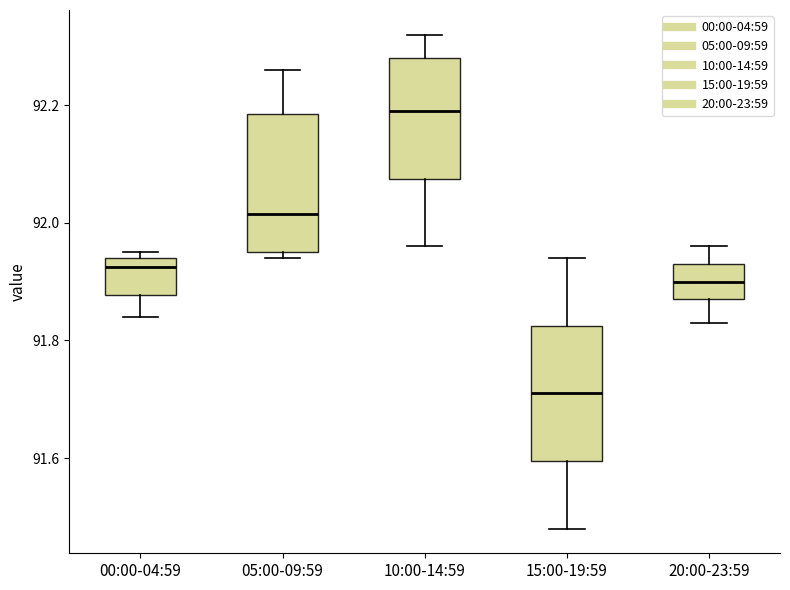

Reading left to right, read every box against the y-axis: the position of its median line, the range the box covers, and the ends of its whiskers. The values are not printed on the chart, so give them approximately, as read against the axis.

00:00-04:59: median 91.92, box 91.88 to 91.94, whiskers 91.84 to 91.96
05:00-09:59: median 92.02, box 91.96 to 92.18, whiskers 91.94 to 92.26
10:00-14:59: median 92.20, box 92.08 to 92.28, whiskers 91.96 to 92.32
15:00-19:59: median 91.72, box 91.60 to 91.82, whiskers 91.48 to 91.94
20:00-23:59: median 91.90, box 91.88 to 91.94, whiskers 91.84 to 91.96